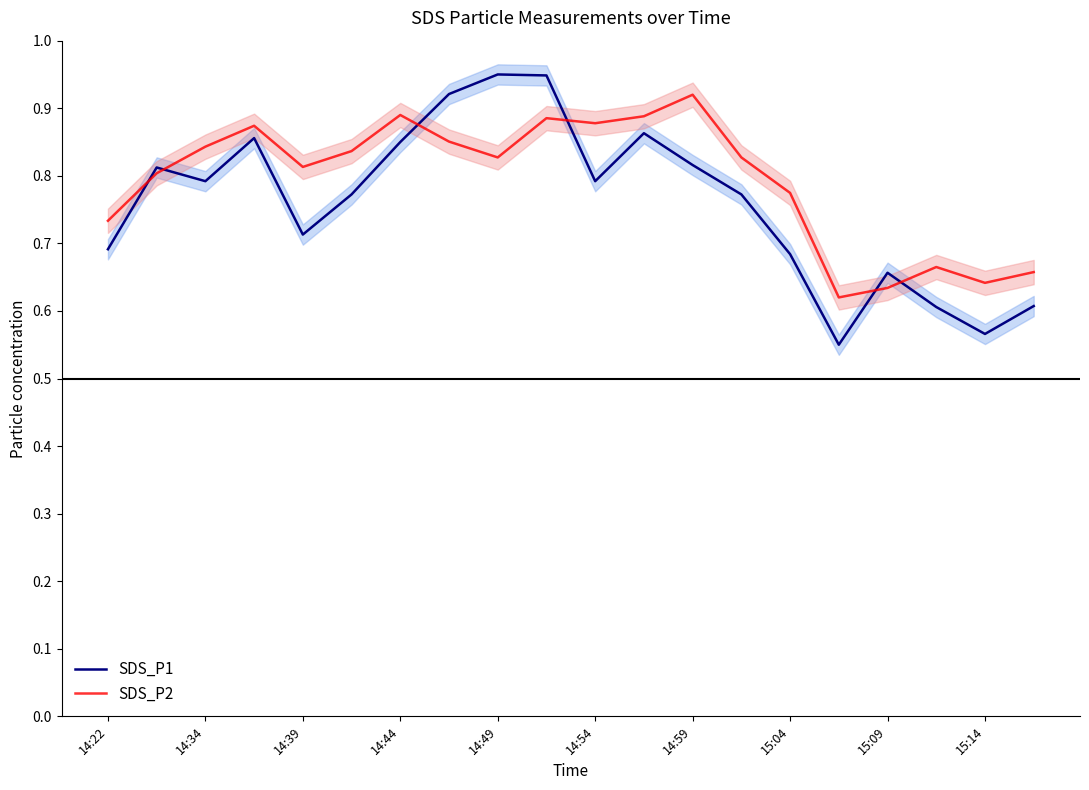

Which category has the highest value in the SDS_P2 series?

14:59